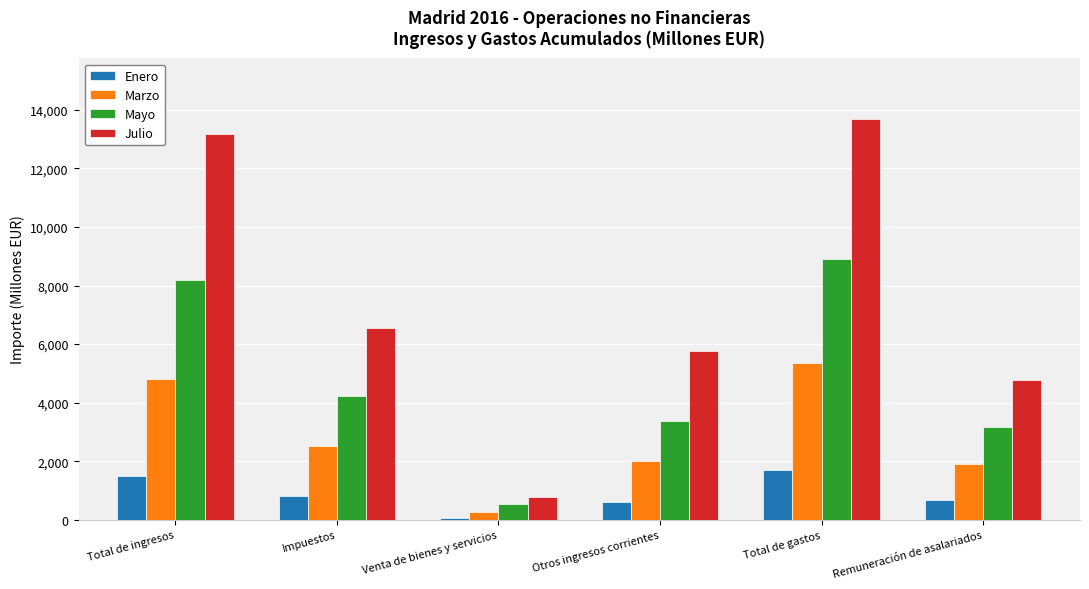

True or false: Julio has a value of 4778 at Remuneración de asalariados.

True